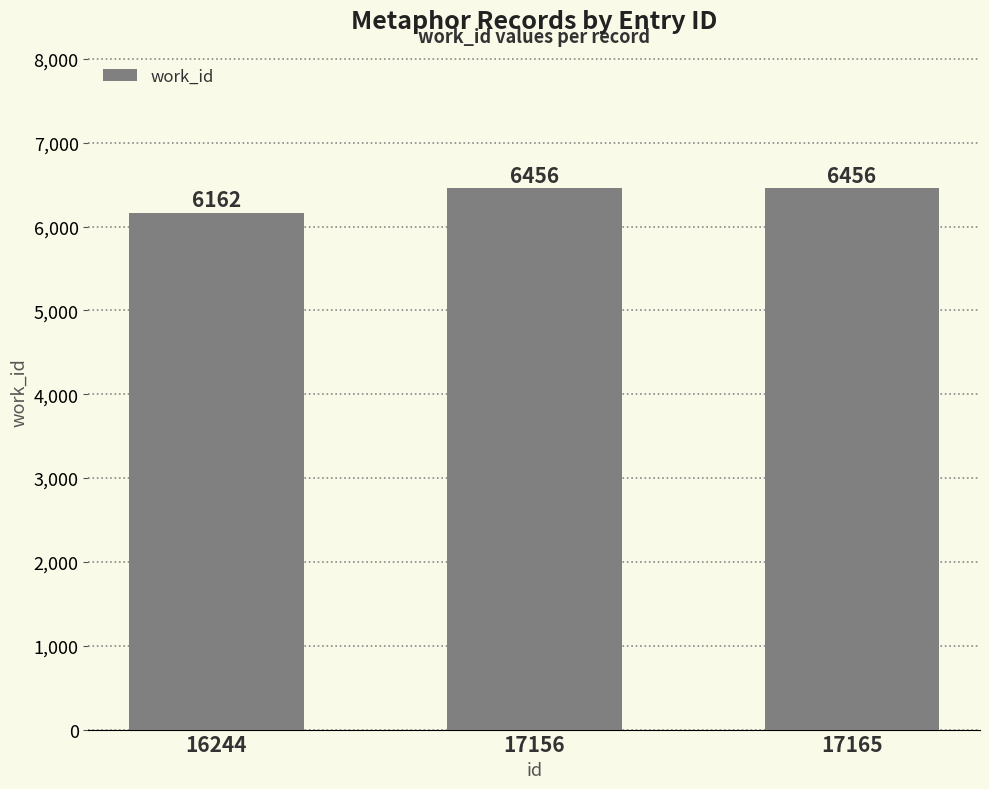

Does the chart contain stacked bars?

No